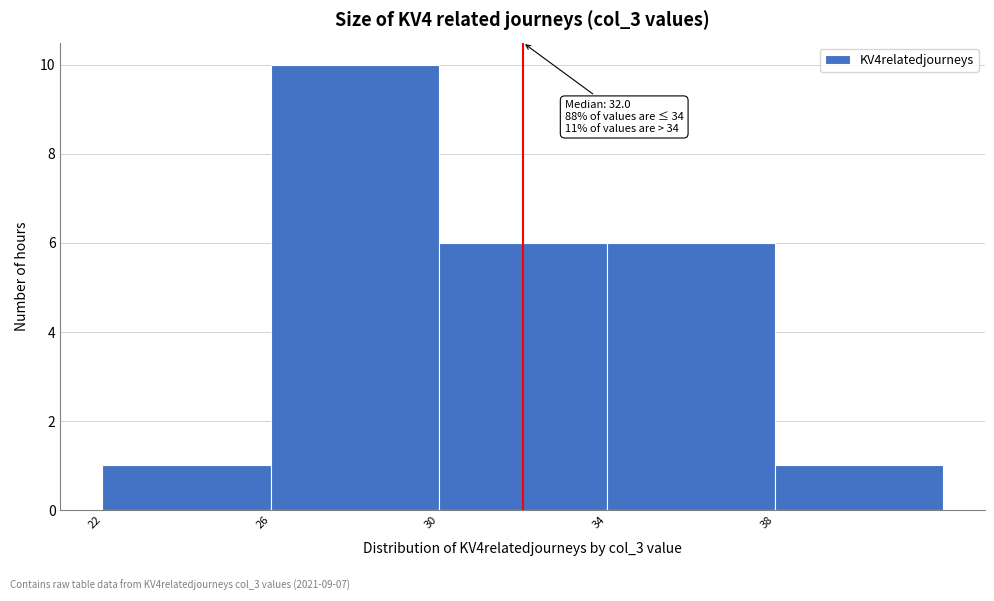

Which range on the x-axis has the tallest bar?

26 to 30